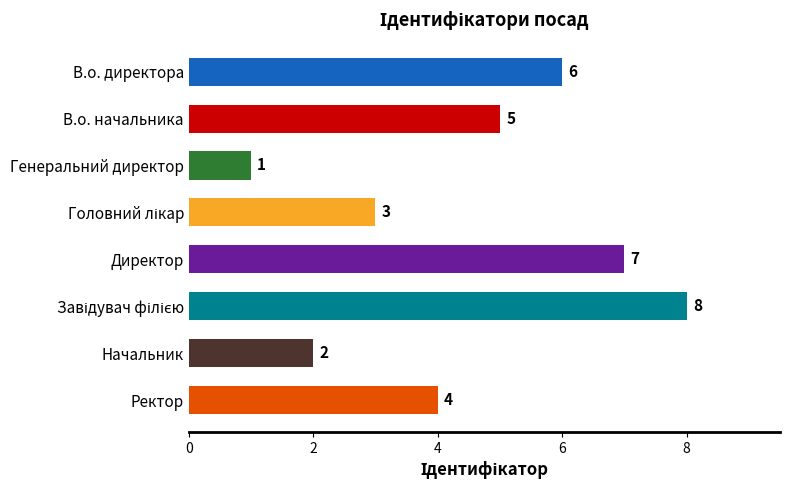

What is the difference between the second highest and minimum values?

6